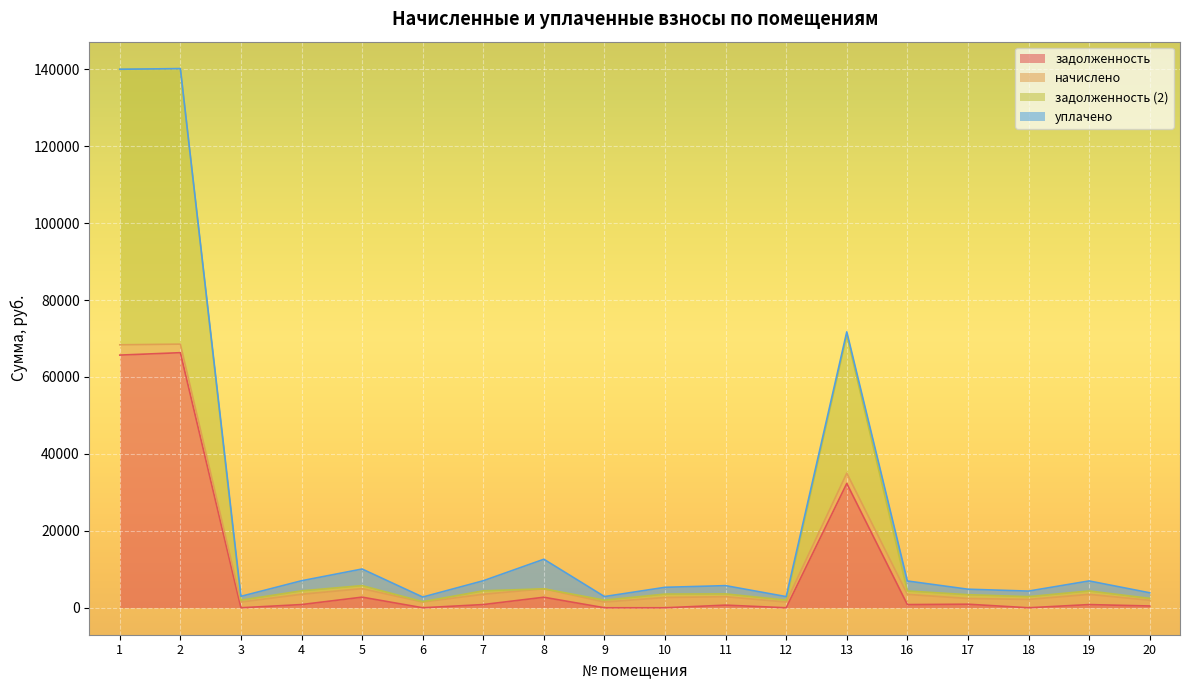

True or false: задолженность and задолженность (2) intersect in this chart.

False